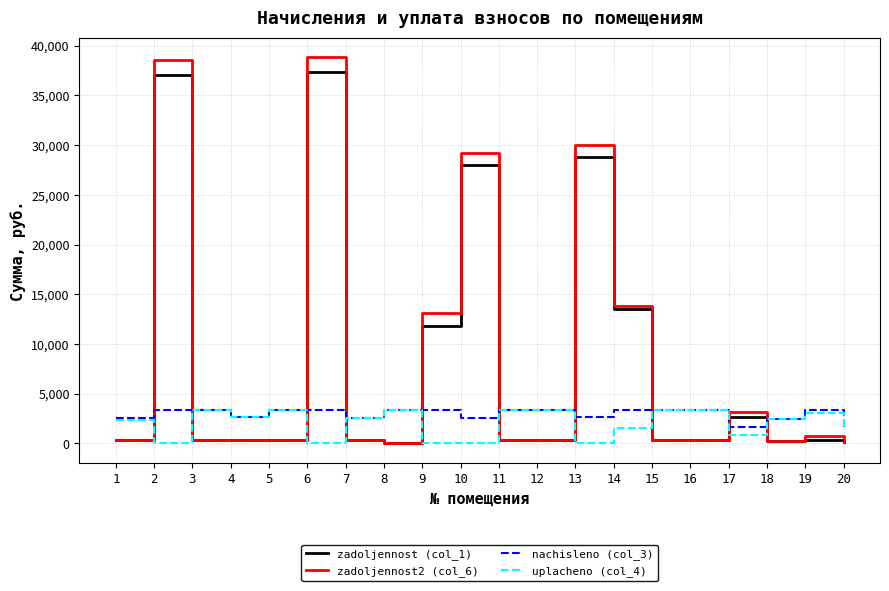

Which series has the largest total across all categories?

zadoljennost2 (col_6)